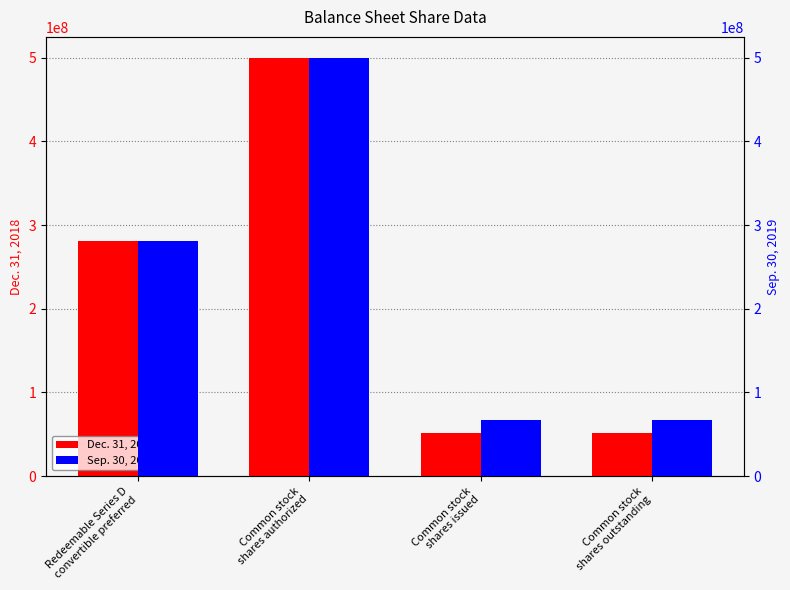

List the series in order of their peak value, highest first.

Dec. 31, 2018, Sep. 30, 2019